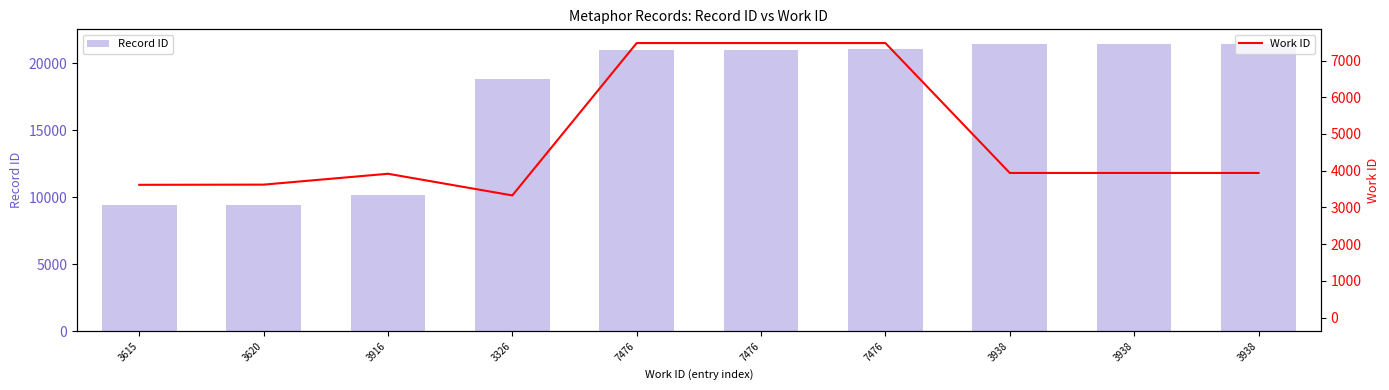

How many data points in Work ID are less than 3938?

4